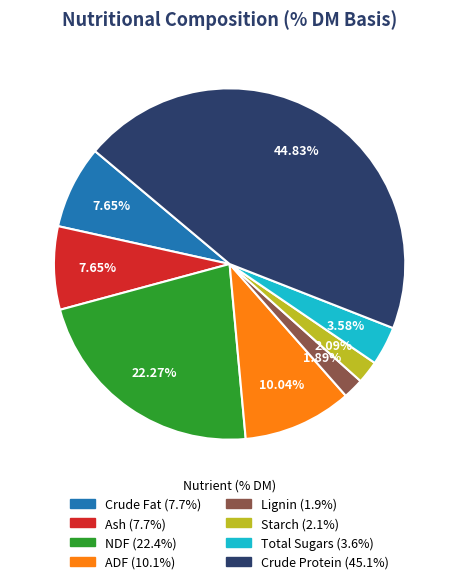

Which has a higher value, Crude Protein or Starch?

Crude Protein